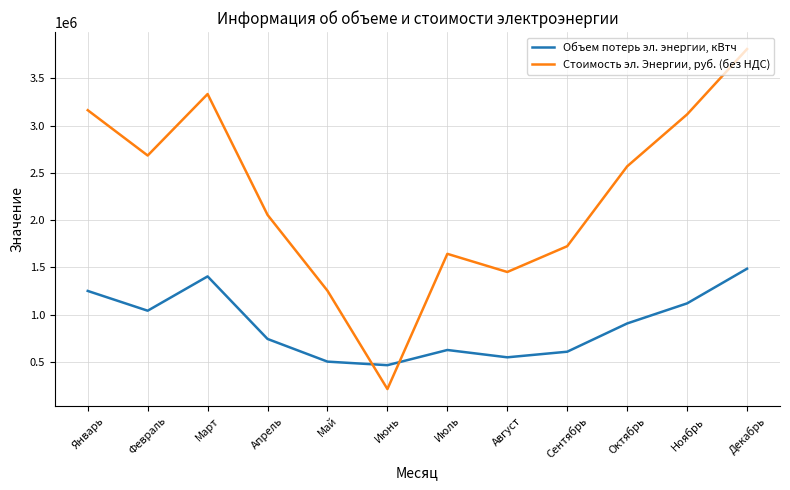

What is the minimum value for Стоимость эл. Энергии, руб. (без НДС)?

212154.1